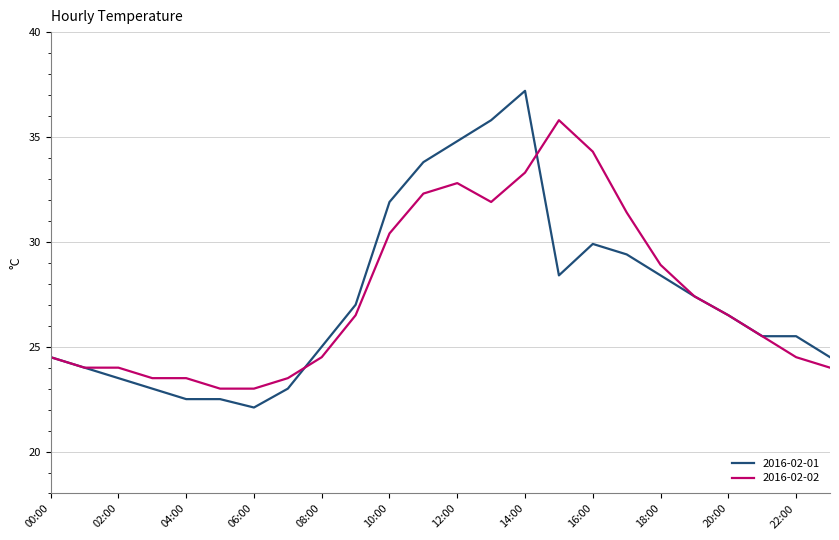

What is the difference between the second highest and minimum values in the 2016-02-02 series?

11.3